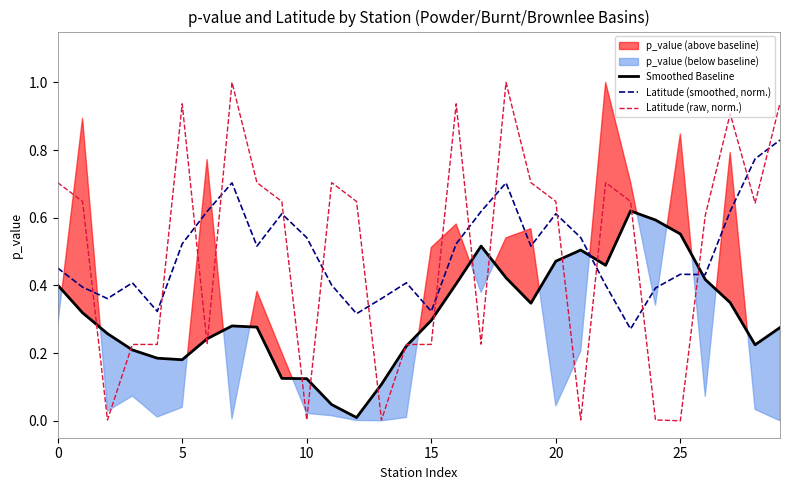

What is the average value of the Latitude (smoothed, norm.) series?

0.5